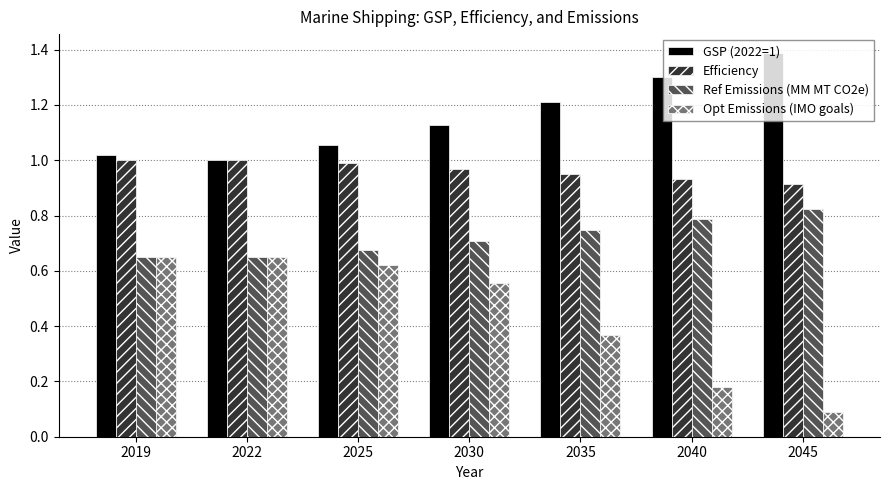

What is the greatest value displayed?

1.4